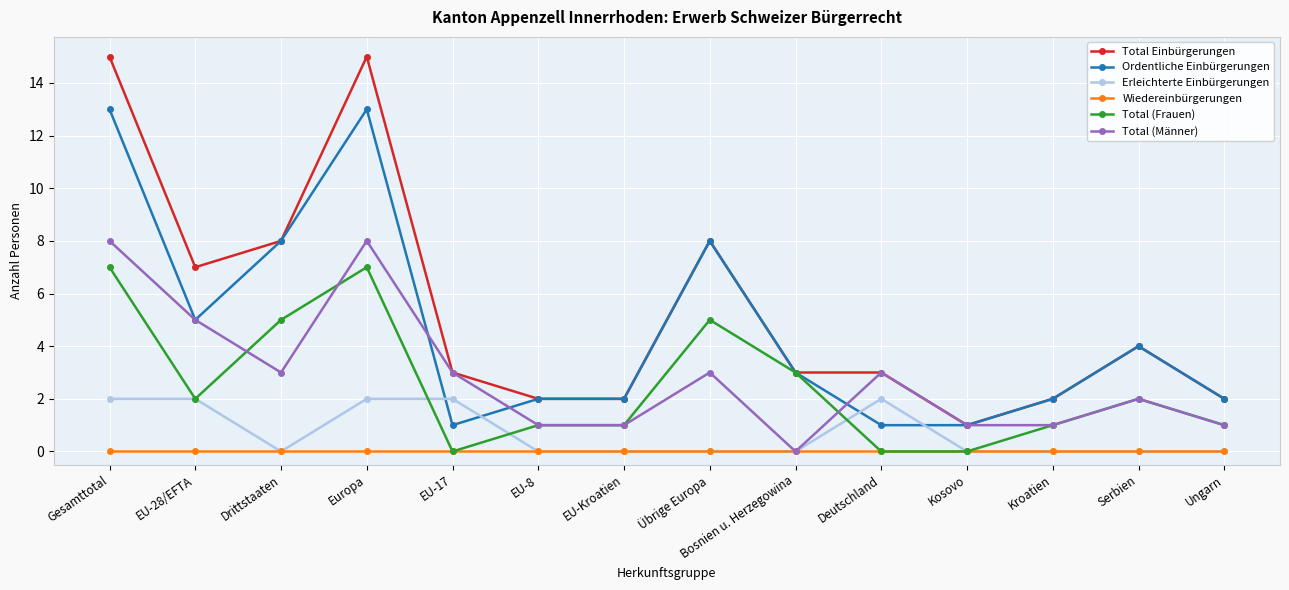

Between which two adjacent categories do Ordentliche Einbürgerungen and Erleichterte Einbürgerungen first intersect?

Europa and EU-17